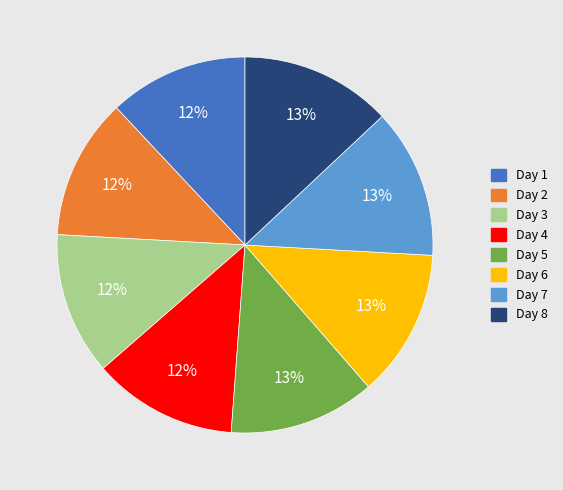

Do Day 1 and Day 7 together represent more than half of the pie?

No